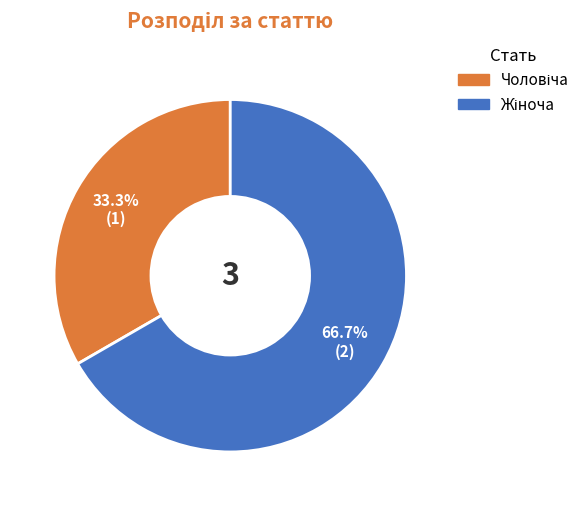

How many slices are in this pie chart?

2